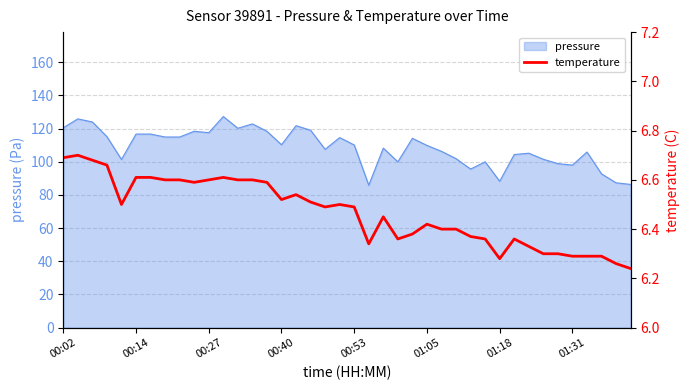

What is the maximum value for pressure?

127.2